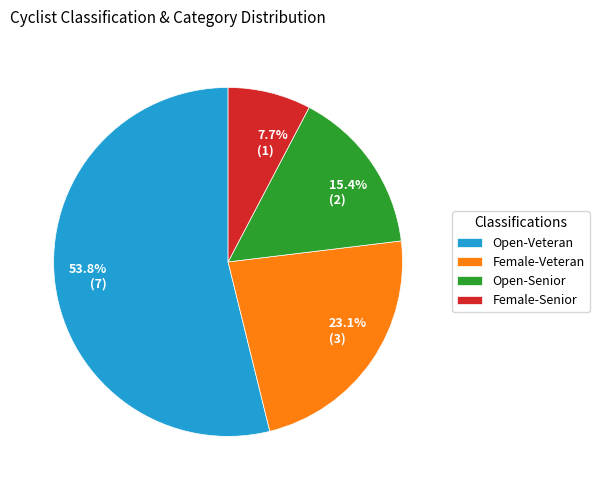

Count the number of slices in the pie.

4